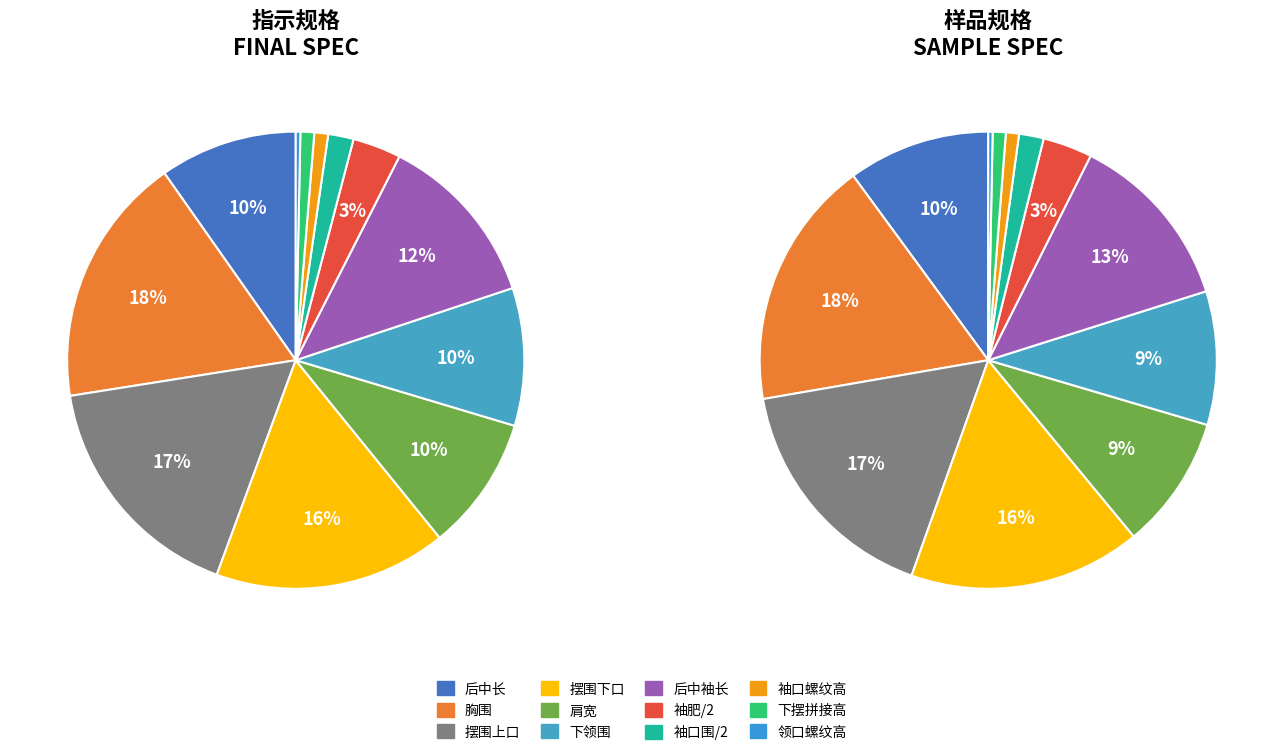

What is the total percentage of 胸围 and 后中长?

28.3%